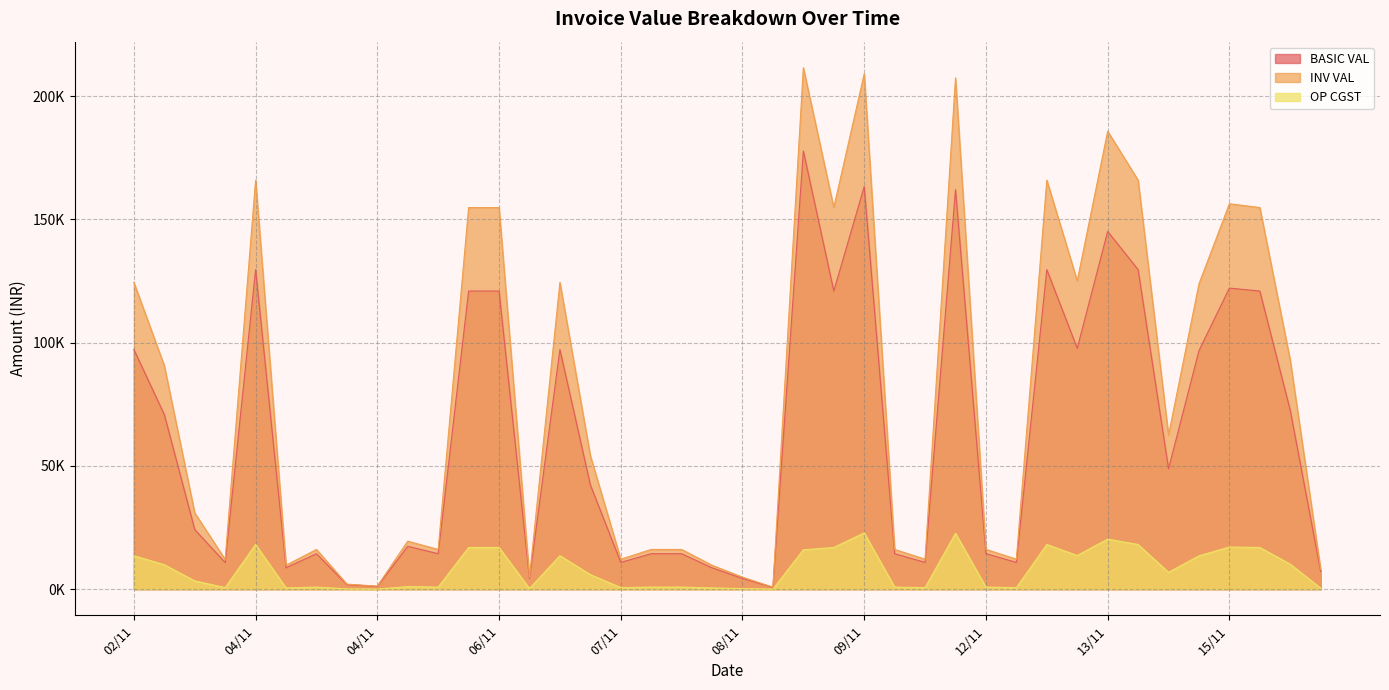

True or false: BASIC VAL and OP CGST cross at least once.

False